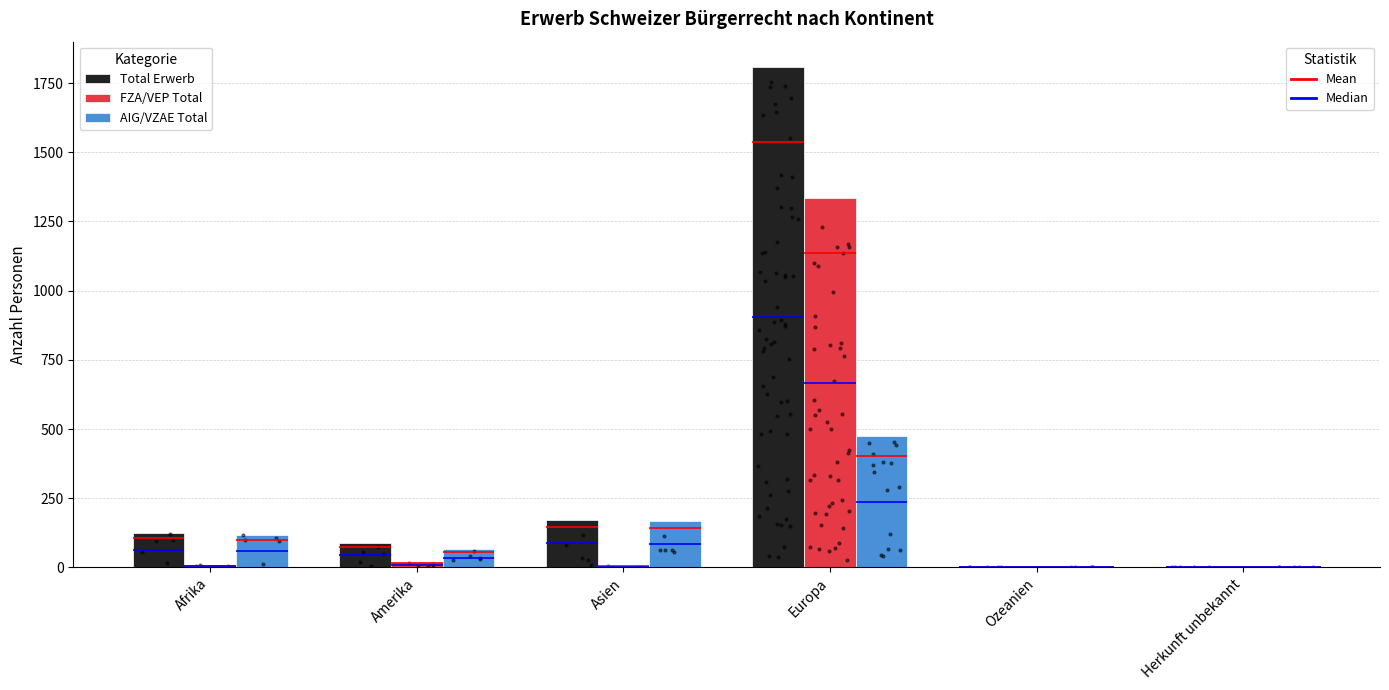

What is the total value across all series at Asien?

346